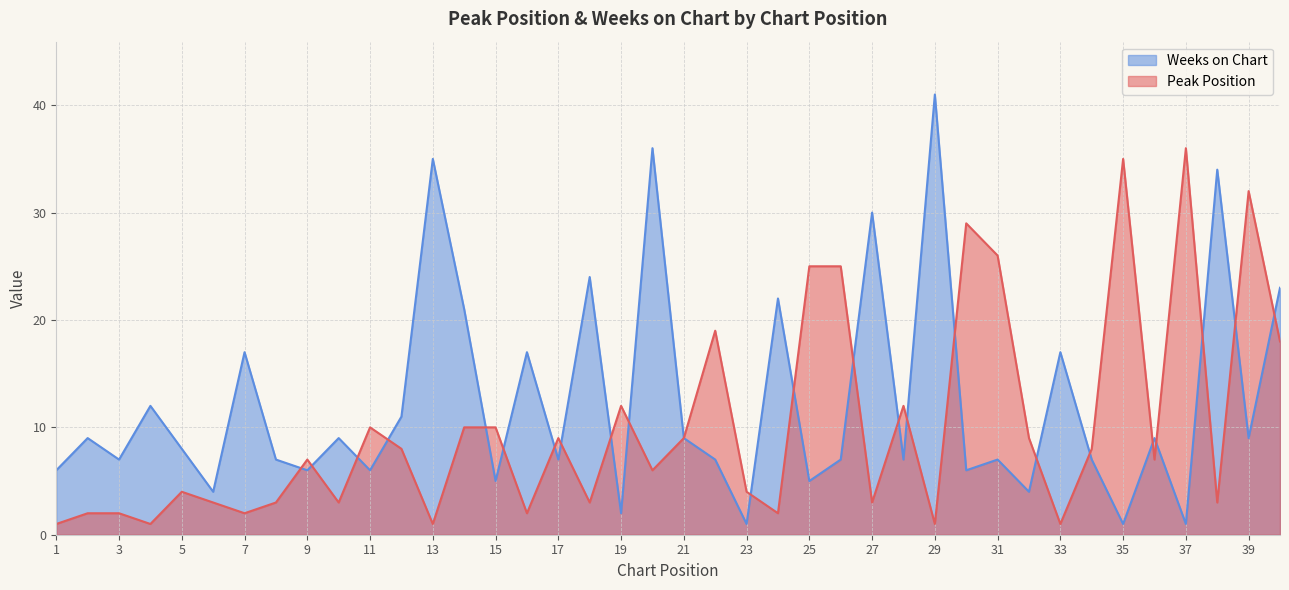

What is the value of the Weeks on Chart point at the 8th from the left?

7